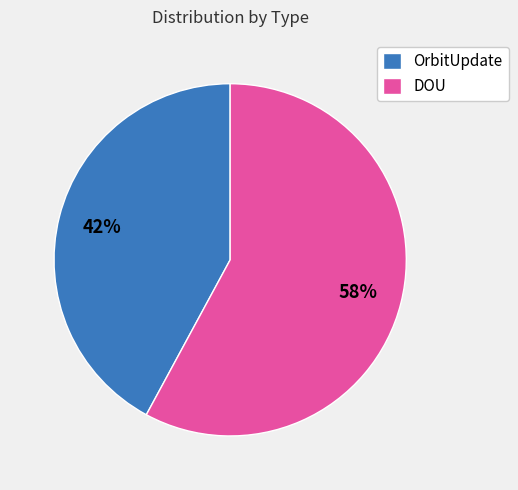

Is there a majority slice in this chart?

Yes